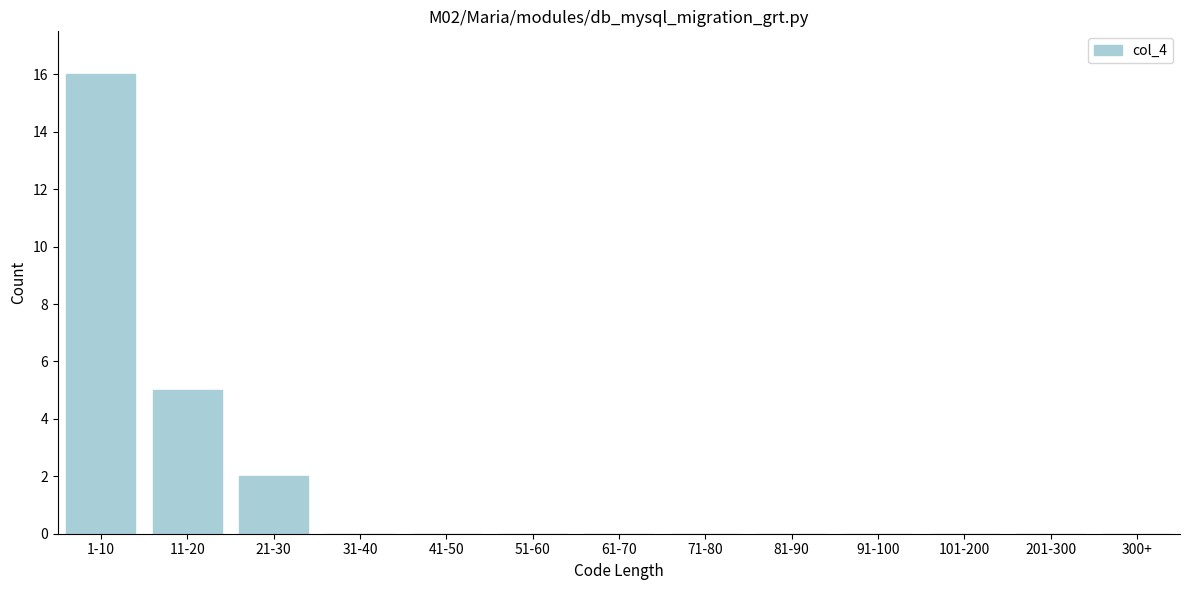

Reading right to left, list all the values displayed in this chart.

300+=0	201-300=0	101-200=0	91-100=0	81-90=0	71-80=0	61-70=0	51-60=0	41-50=0	31-40=0	21-30=2	11-20=5	1-10=16